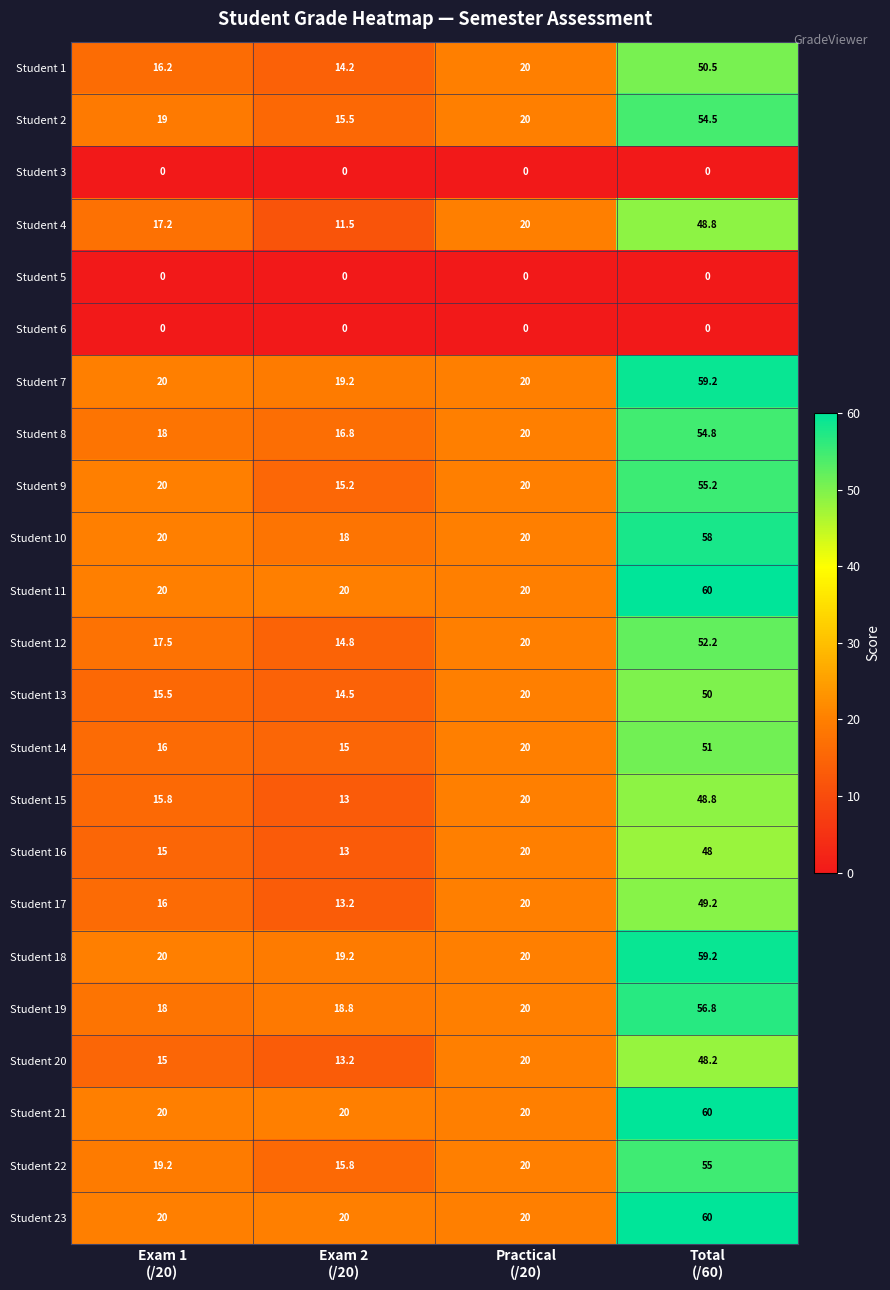

What is the difference between the highest and lowest values at Exam 1
(/20)?

20.0